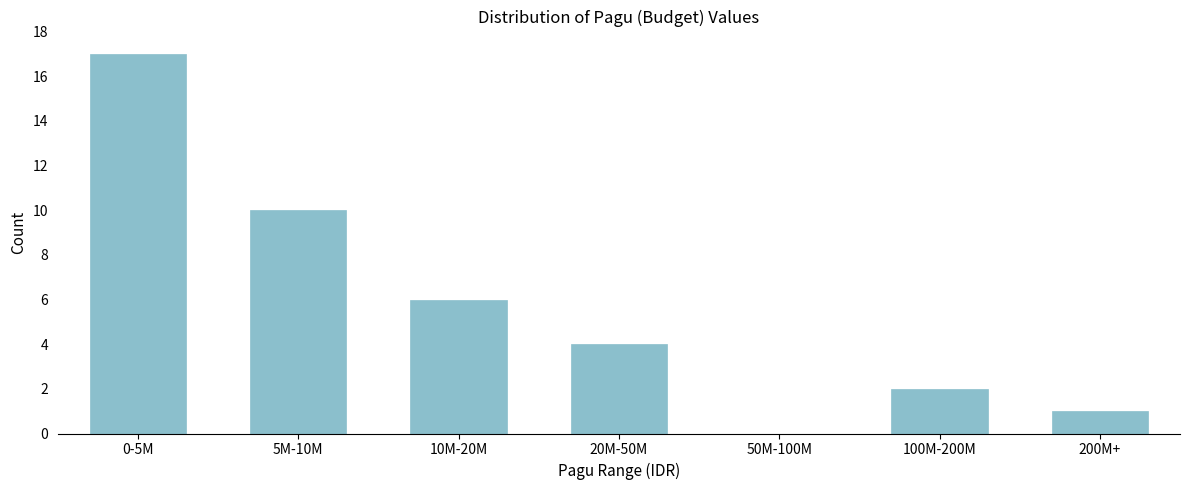

Reading left to right, extract all data points from this chart.

0-5M=17	5M-10M=10	10M-20M=6	20M-50M=4	50M-100M=0	100M-200M=2	200M+=1